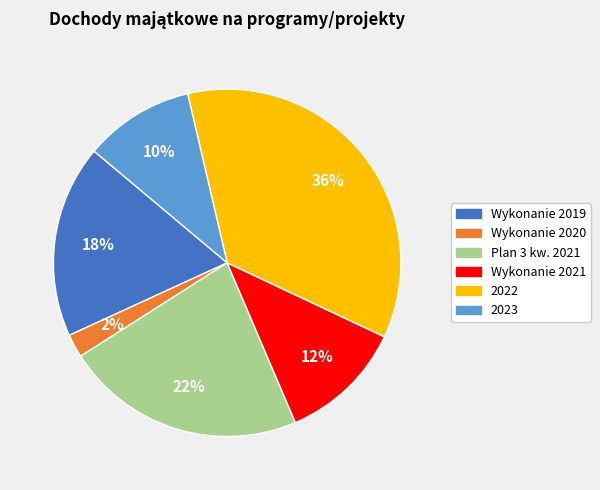

To the nearest percent, what is the average slice percentage?

17%